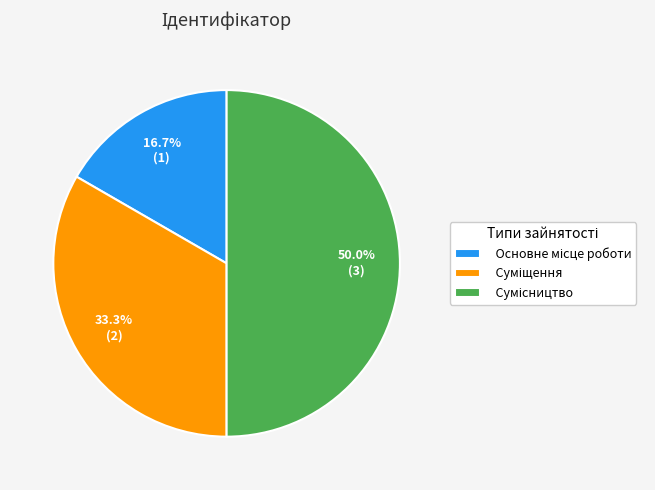

Do Сумісництво and Основне місце роботи together represent more than half of the pie?

Yes